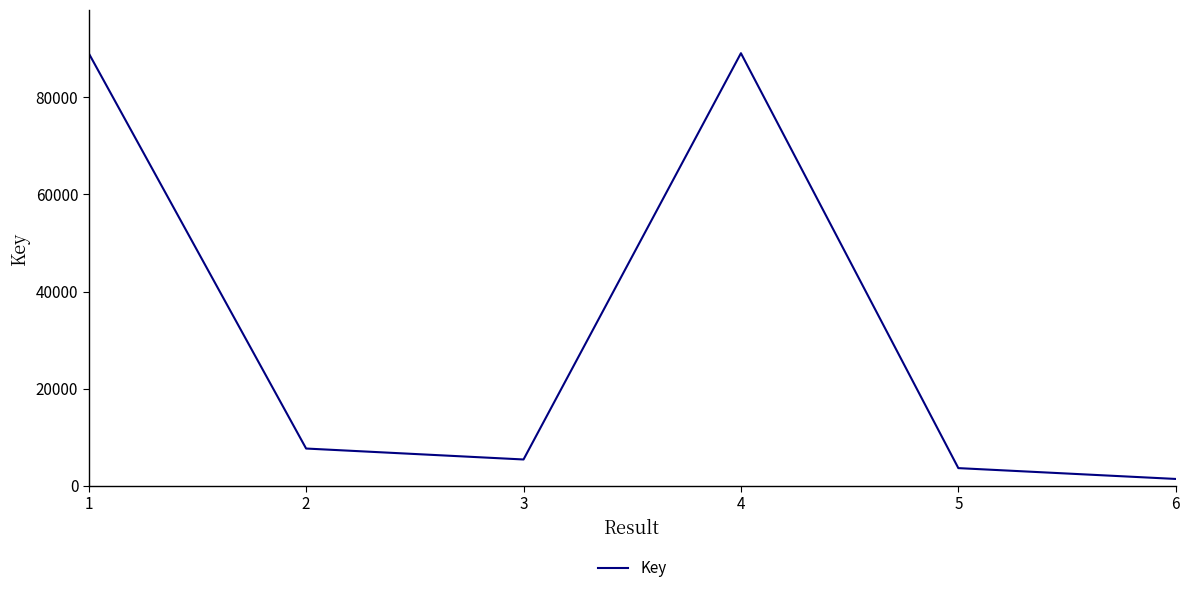

The value at 3 is 5441. True or false?

True